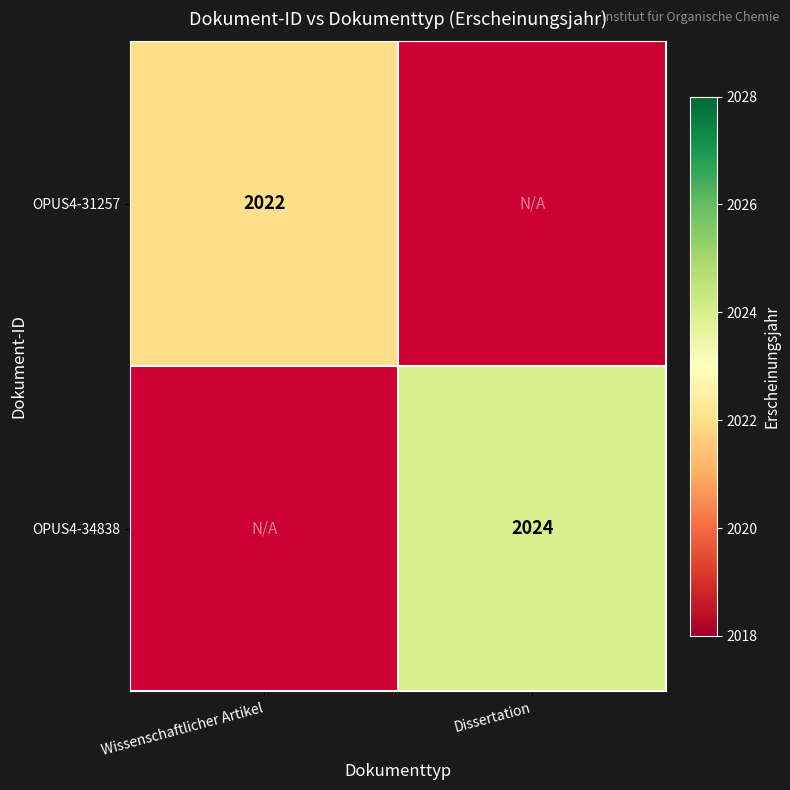

At which category does the chart reach its peak across all series?

Dissertation